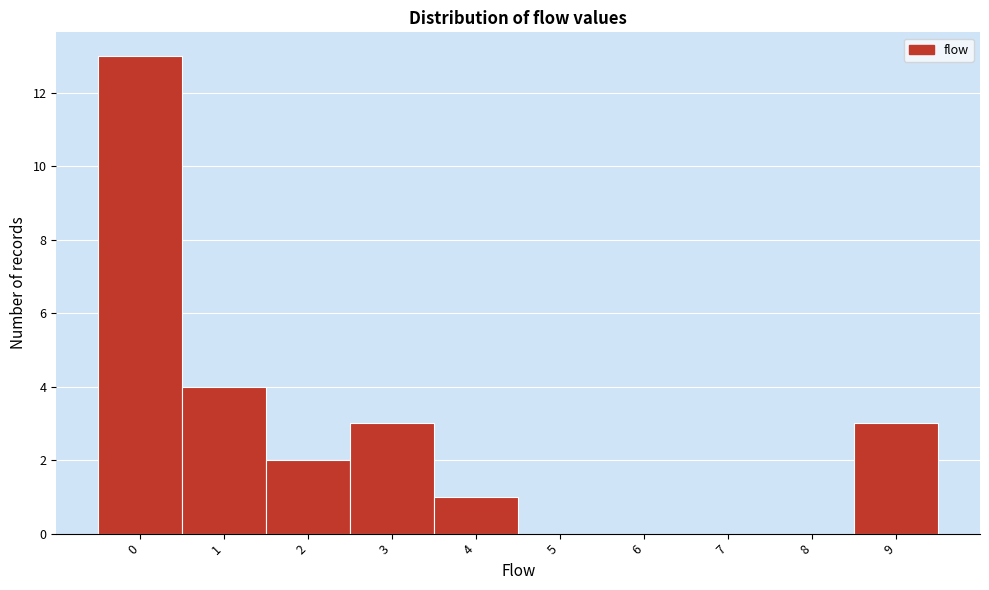

Reading left to right, extract all data points from this chart.

0=13	1=4	2=2	3=3	4=1	5=0	6=0	7=0	8=0	9=3